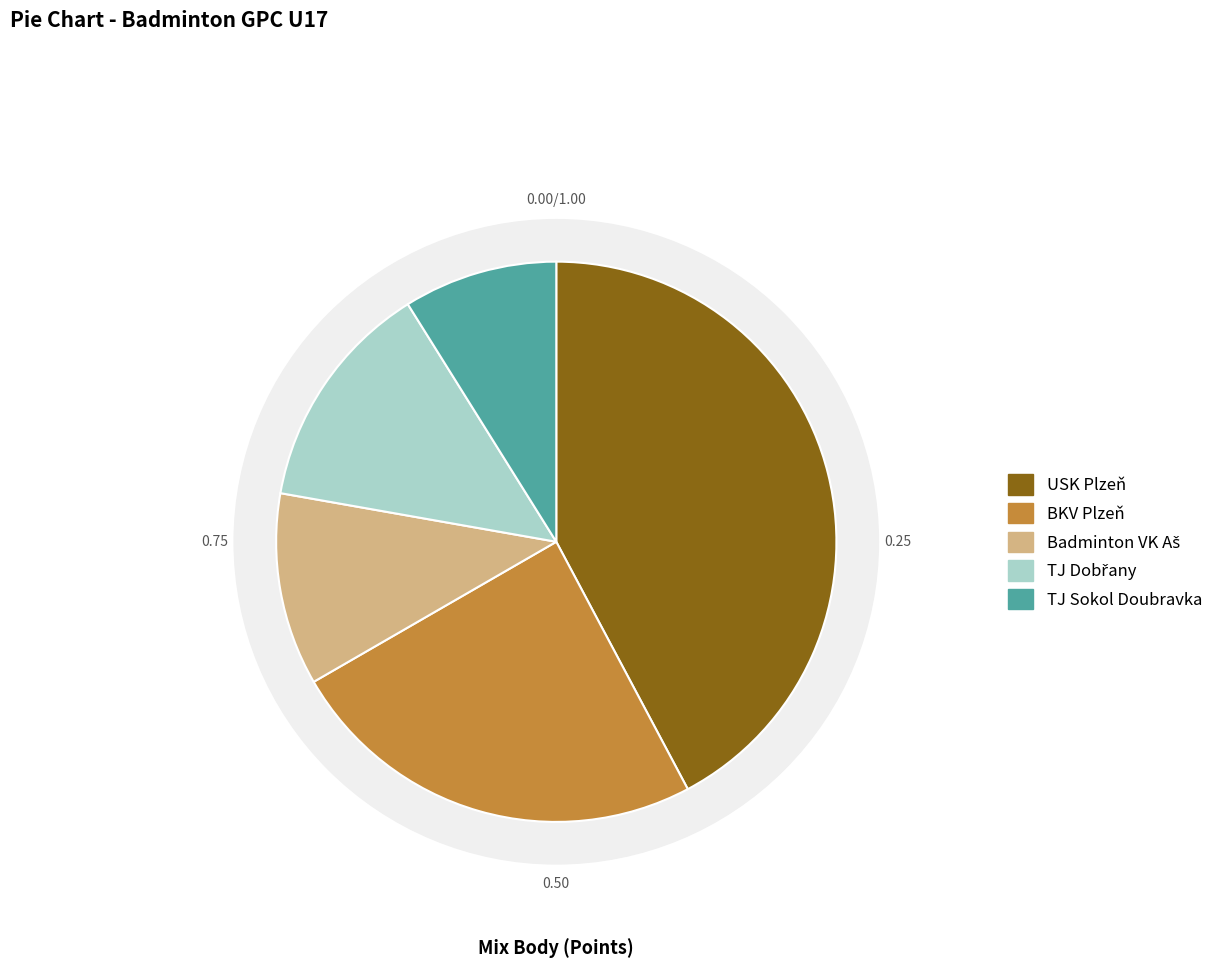

True or false: BKV Plzeň accounts for 1% of the total.

False